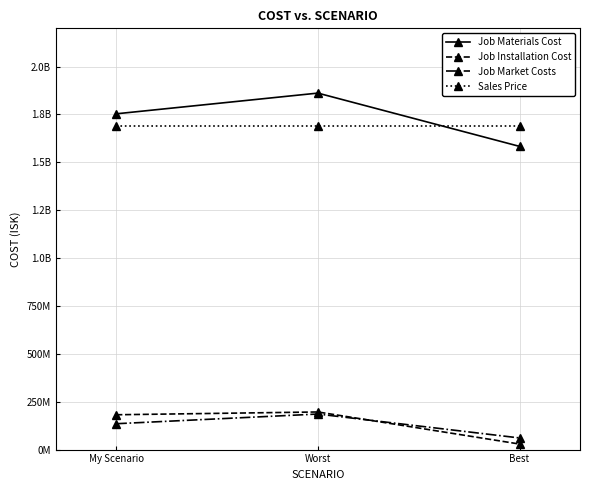

What is the difference between the second highest and minimum values in the Job Market Costs series?

74264961.7